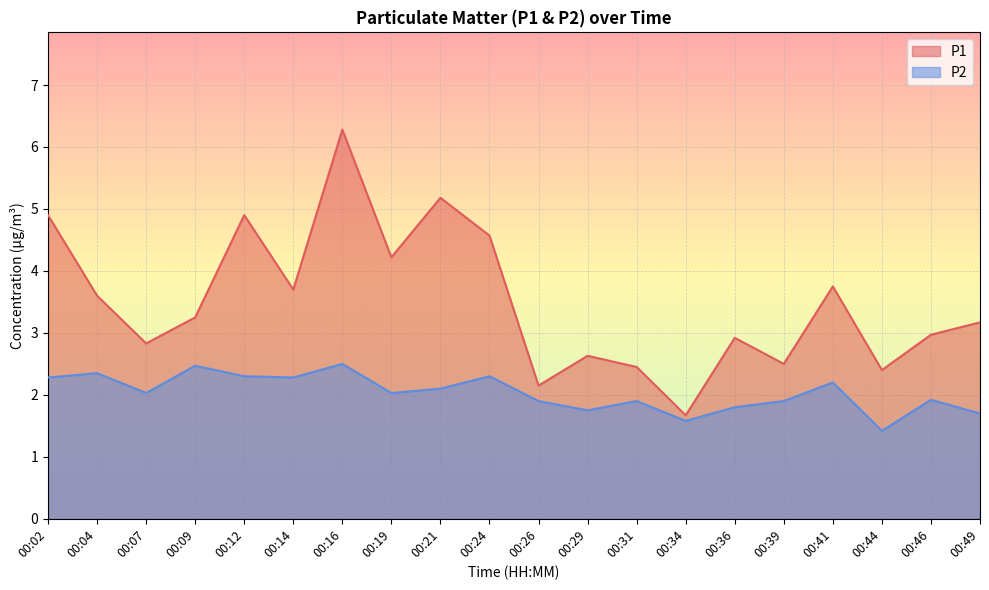

True or false: P1 and P2 cross at least once.

False